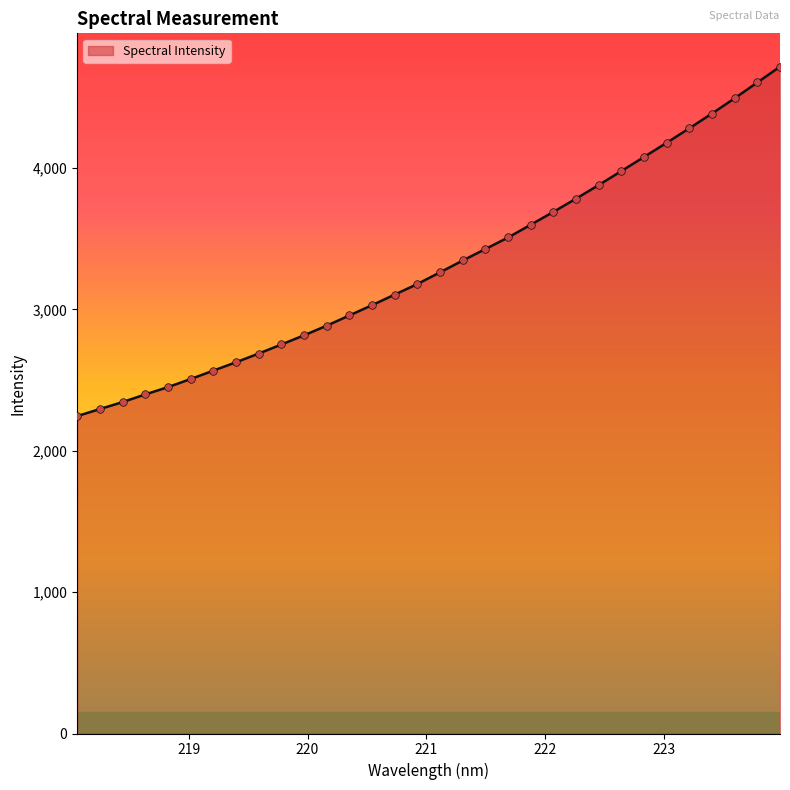

What is the minimum value shown in the chart?

2244.9